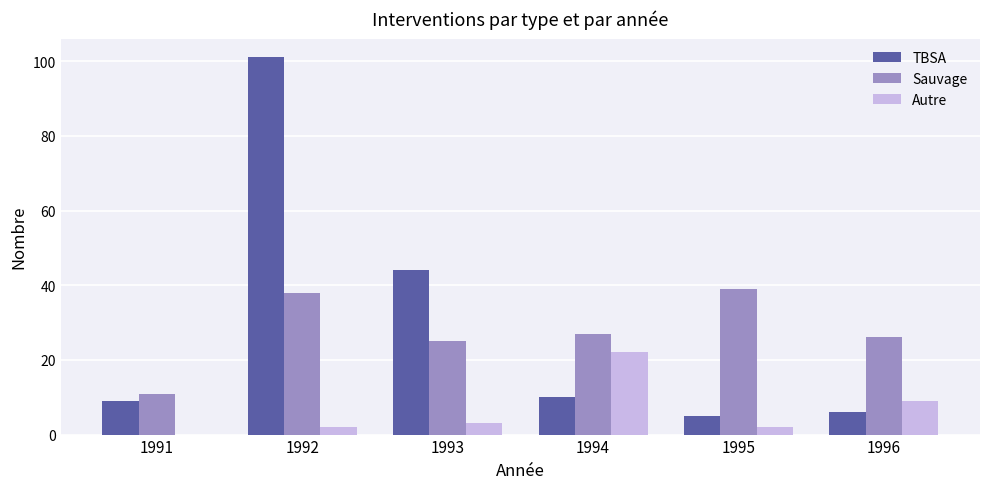

Where does the Sauvage series first go above 27?

1992